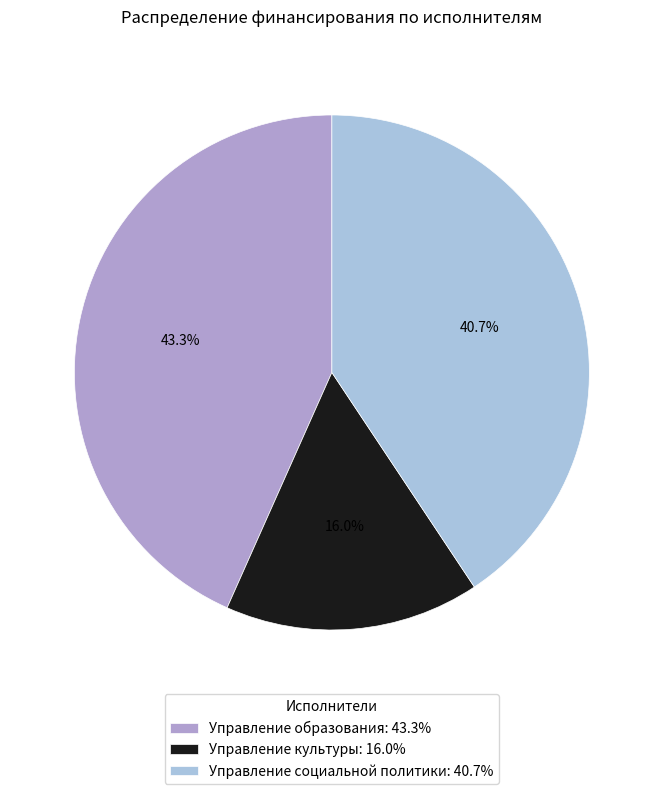

Is it true that Управление образования is 37% of the pie?

False